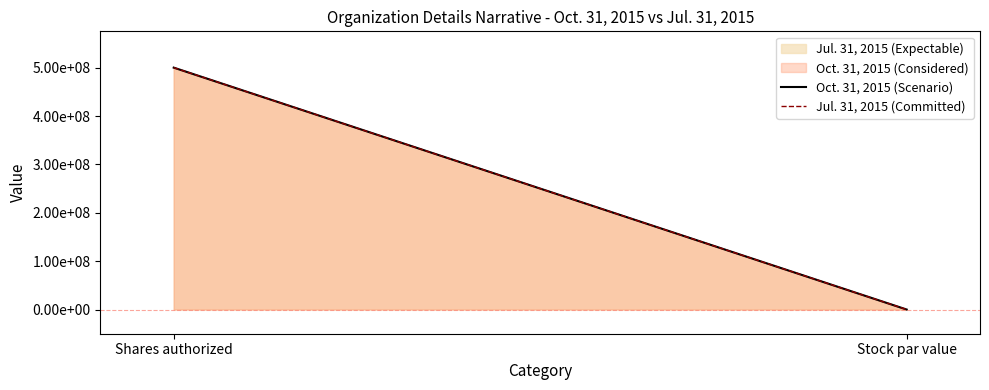

What is the label of the 1st point from the left?

Shares authorized